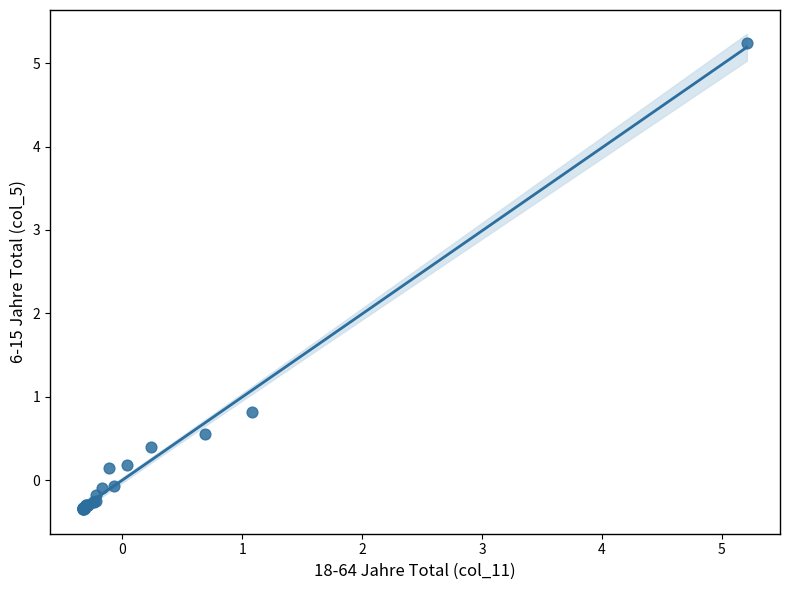

What Y value in the scatter plot is closest to 2?

0.8